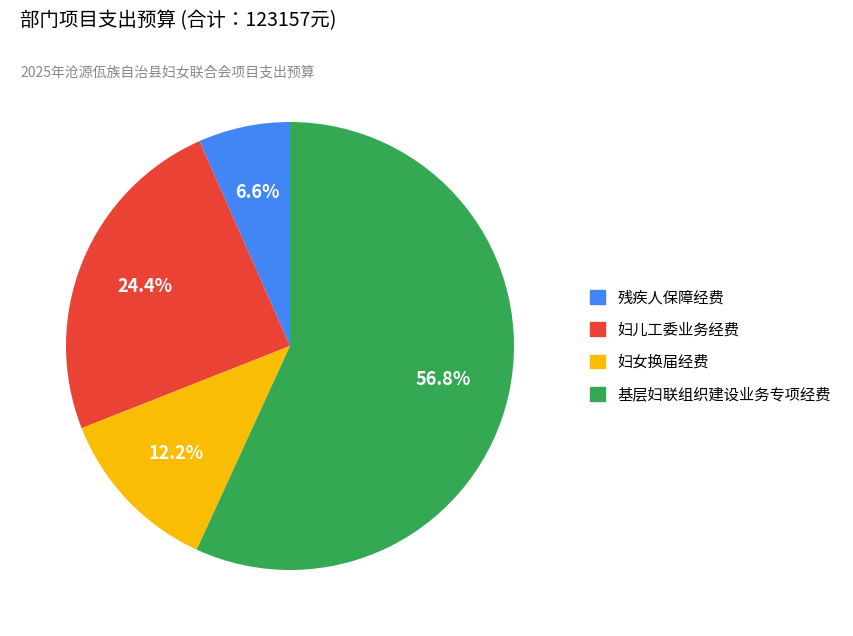

What is the smallest slice in the pie chart?

残疾人保障经费